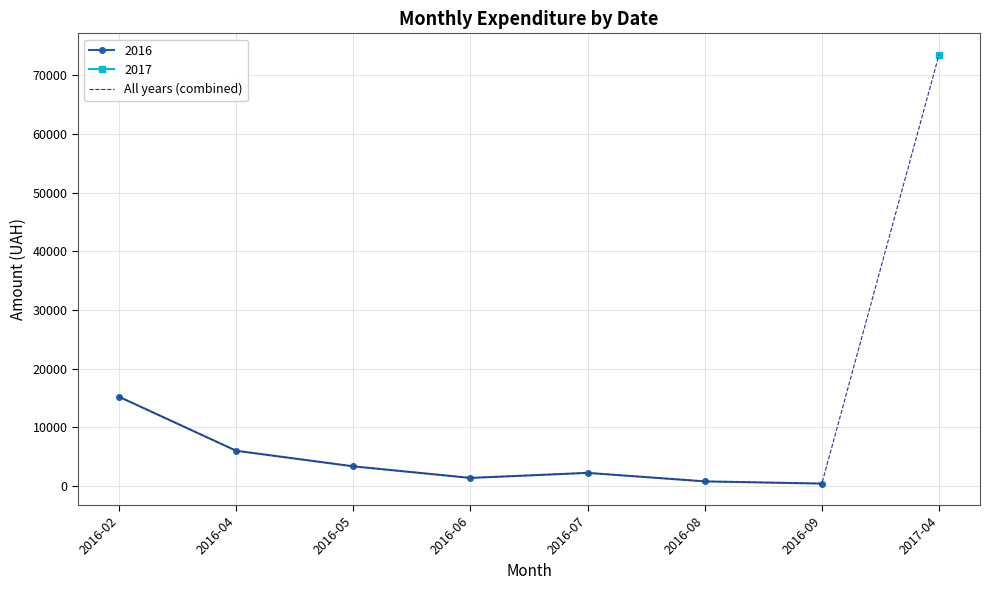

Count the number of categories in the chart.

8